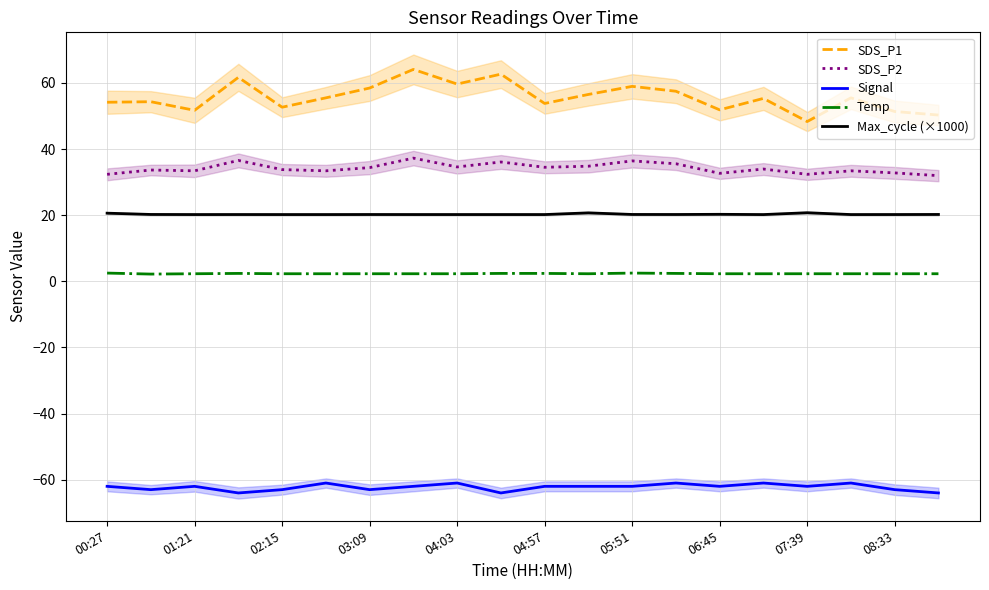

What is the lowest value of the SDS_P1 series?

48.3